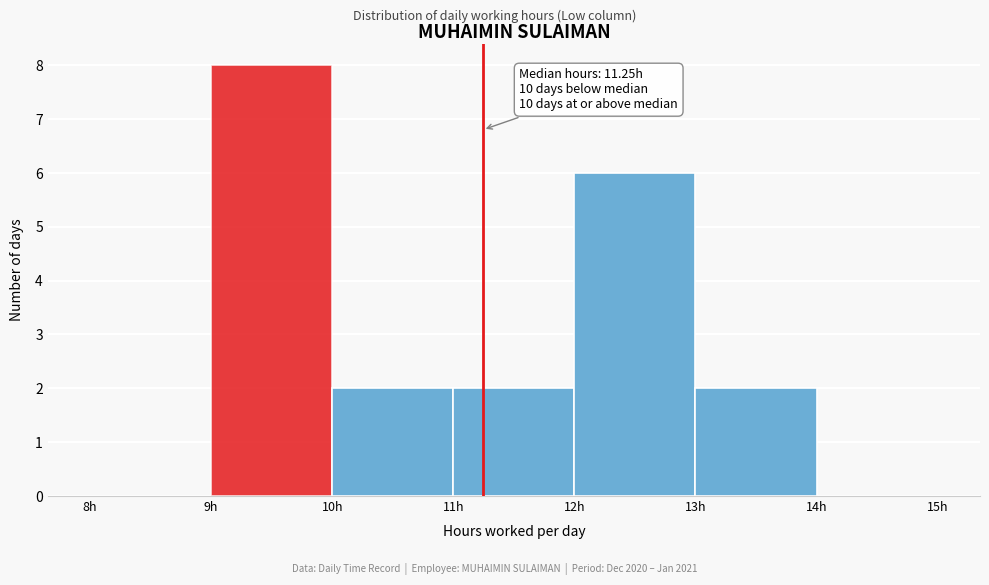

Over which range of the x-axis is the bar tallest?

9 to 10